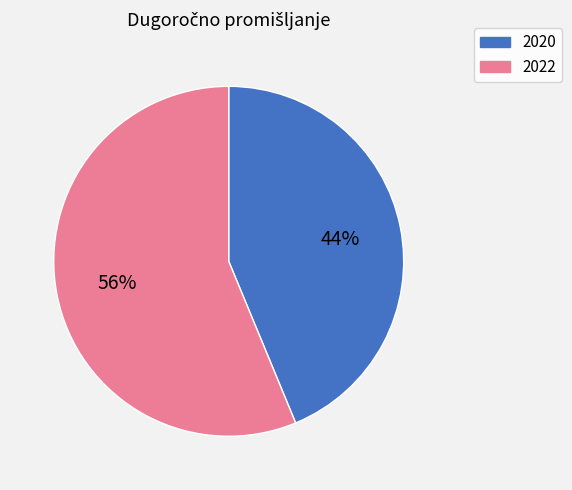

To the nearest percent, what is the average slice percentage?

50%